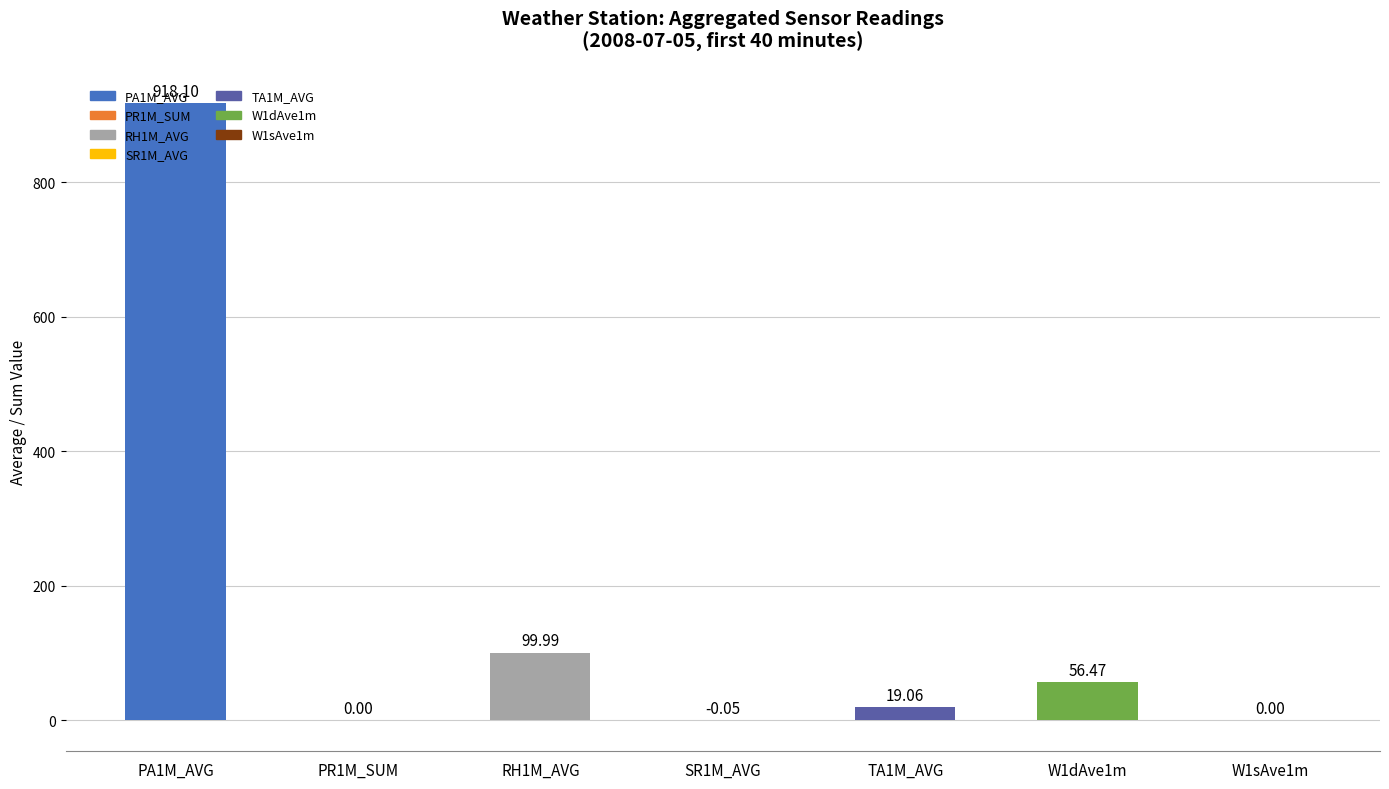

Which has a higher value, TA1M_AVG or PA1M_AVG?

PA1M_AVG